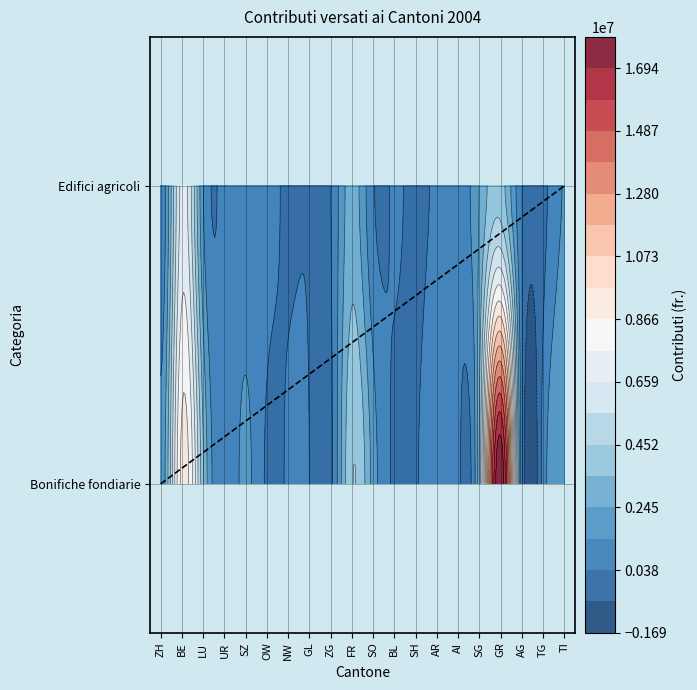

Which has a higher value, TI or ZH?

TI